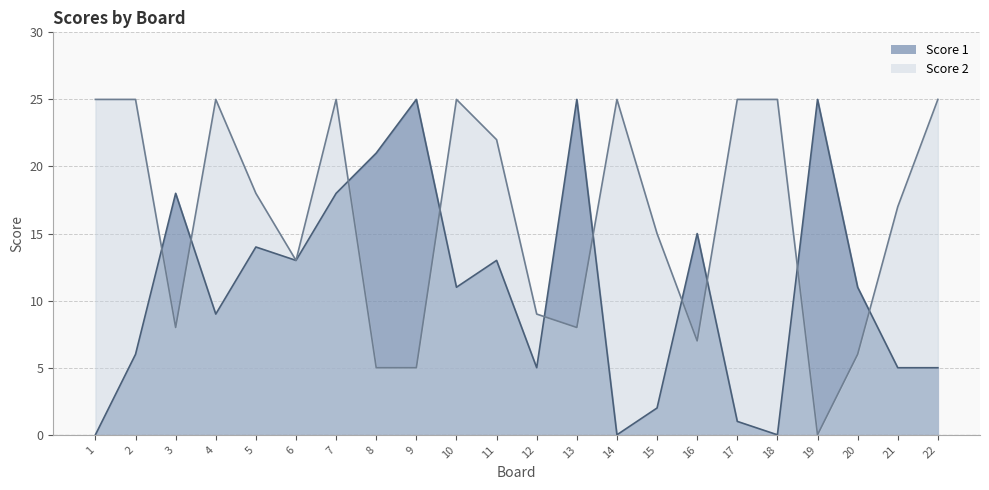

What is the value of the Score 1 point at the 5th from the left?

14